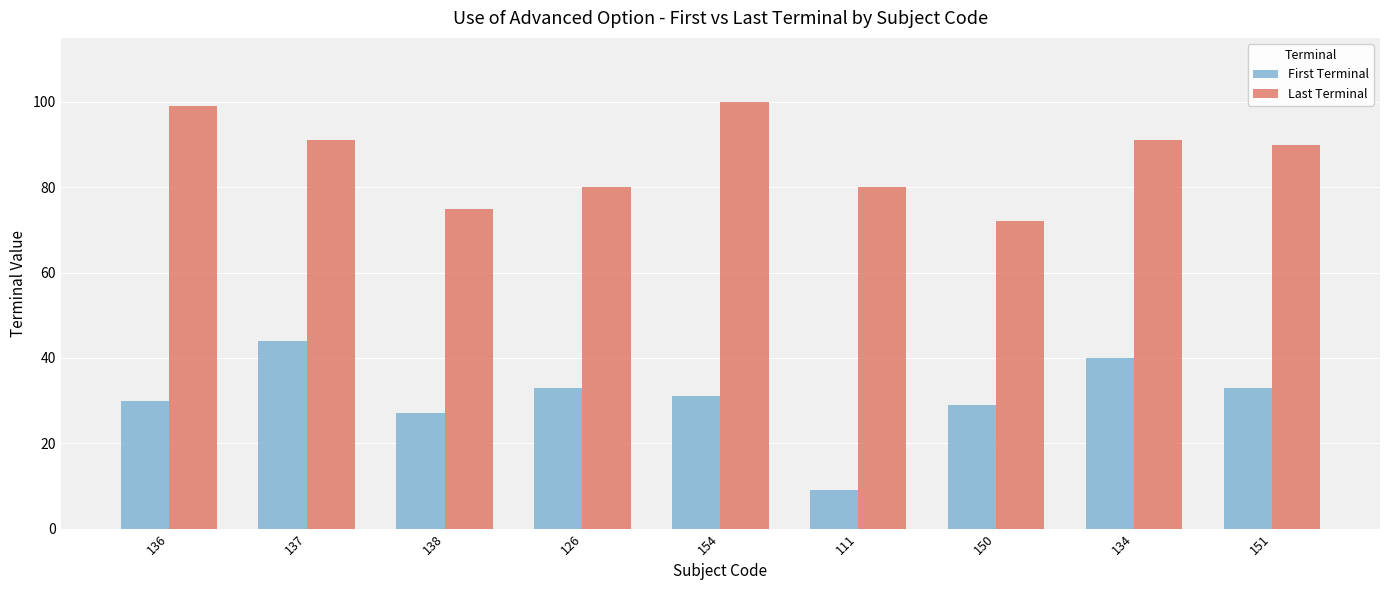

How many categories are shown in the chart?

9